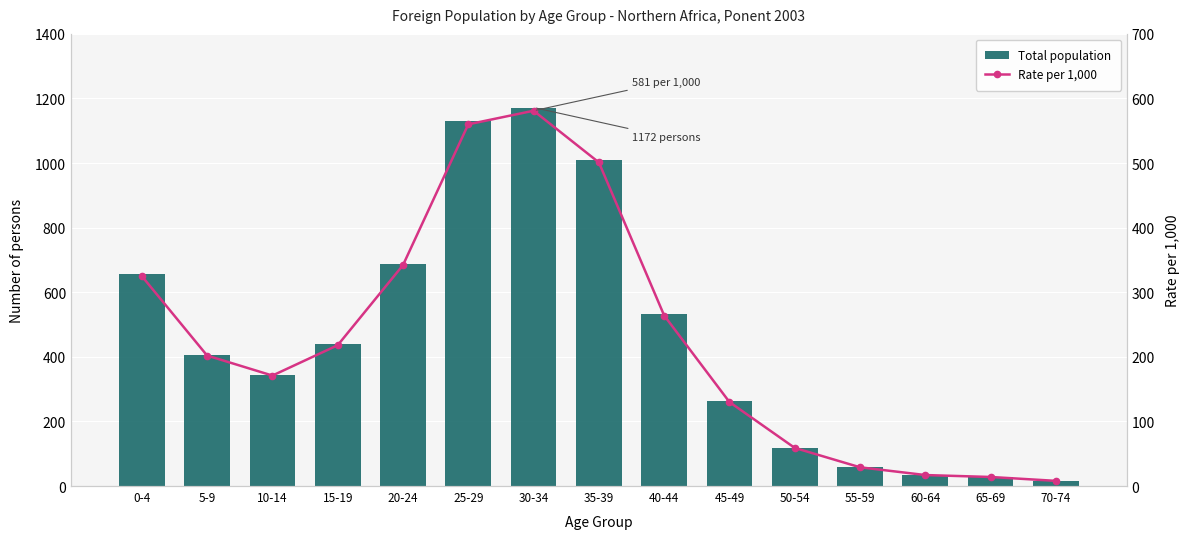

Count the number of categories in the chart.

15